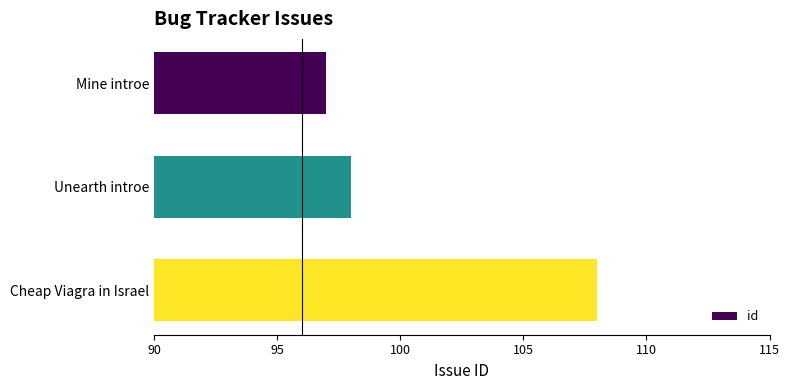

What is the sum of all values?

303